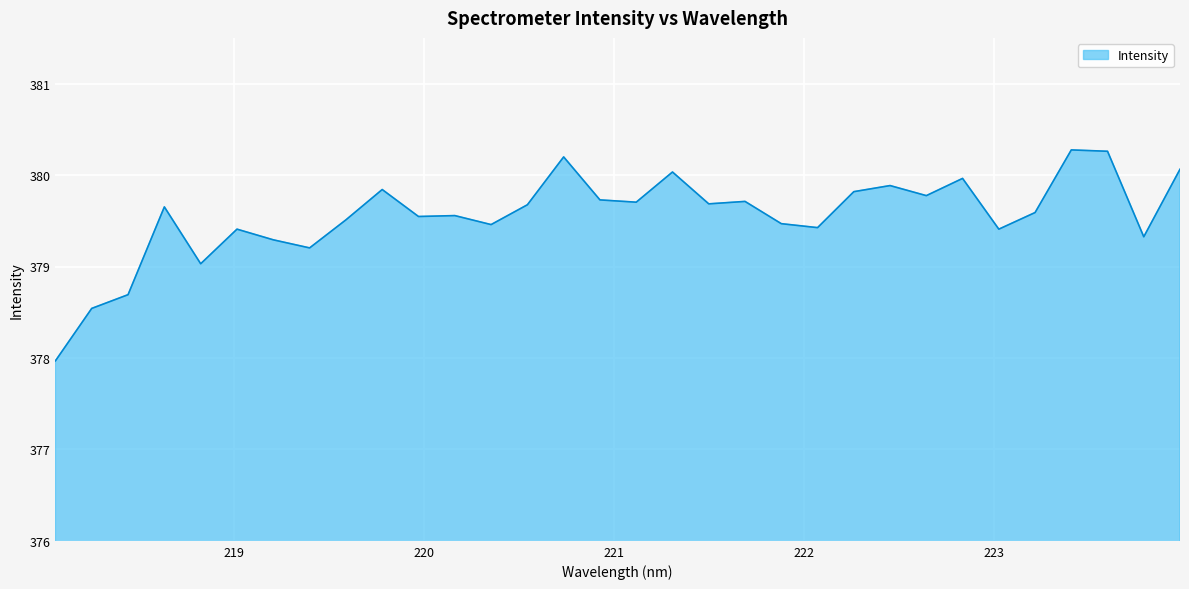

What is the greatest value displayed?

380.3